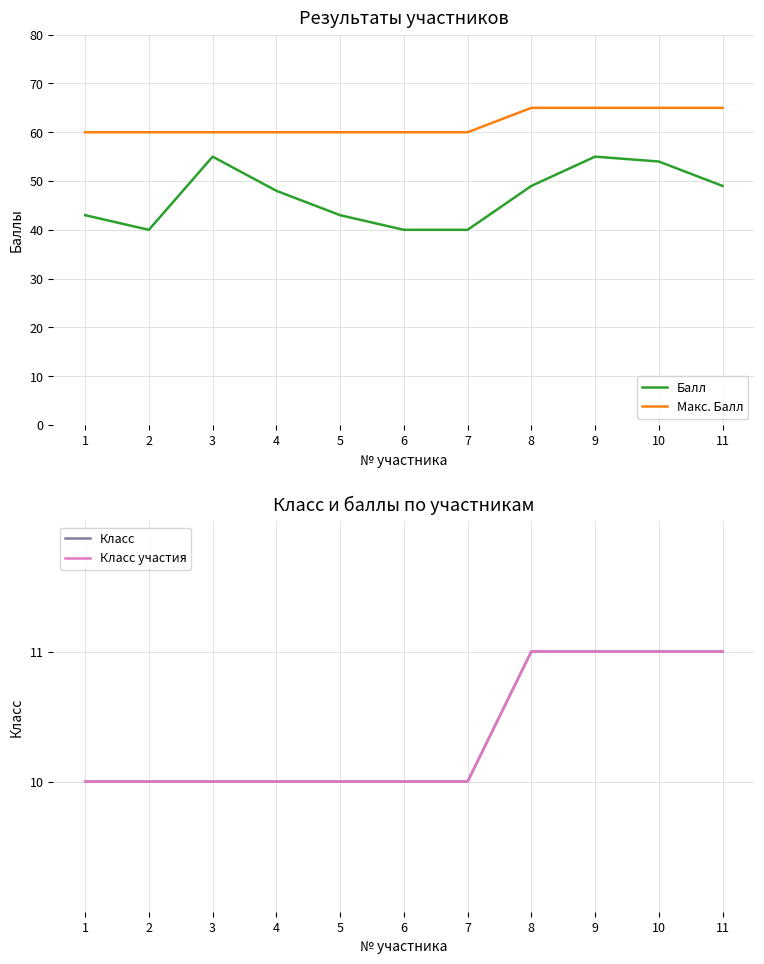

What is the maximum value shown in the chart?

65